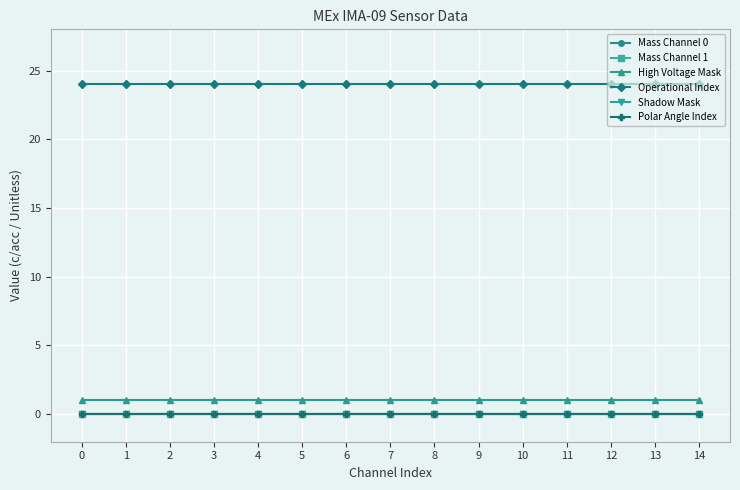

Does the chart have visible grid lines?

Yes